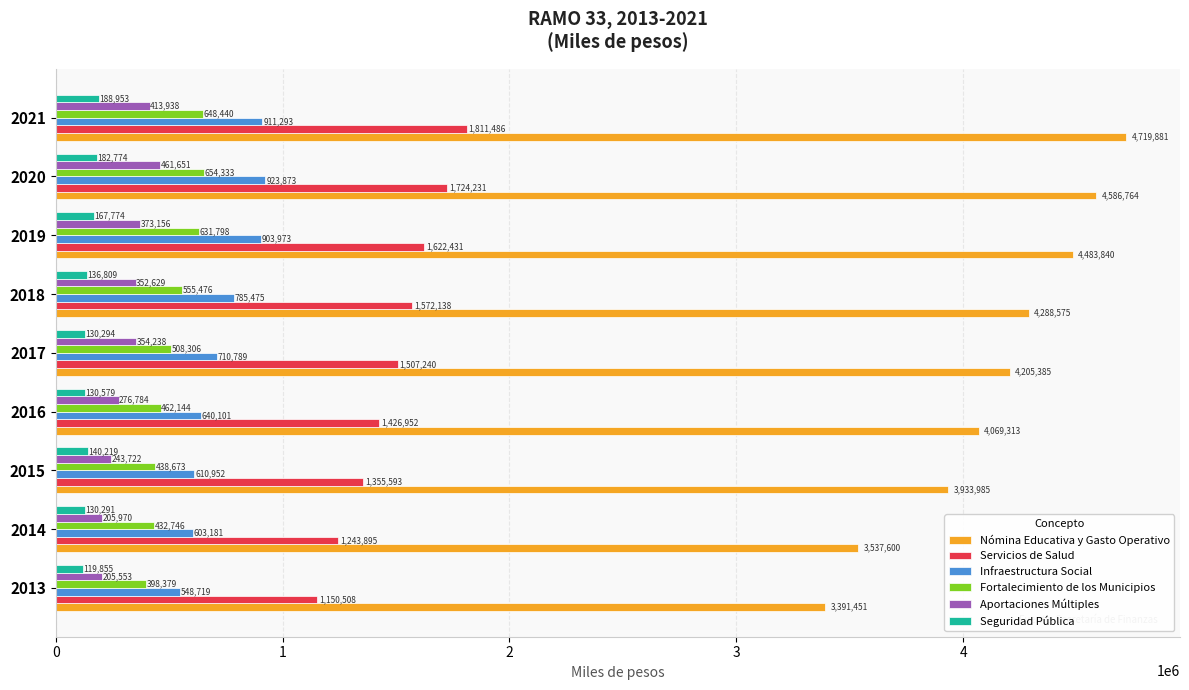

At which category is the sum across all series the highest?

2021